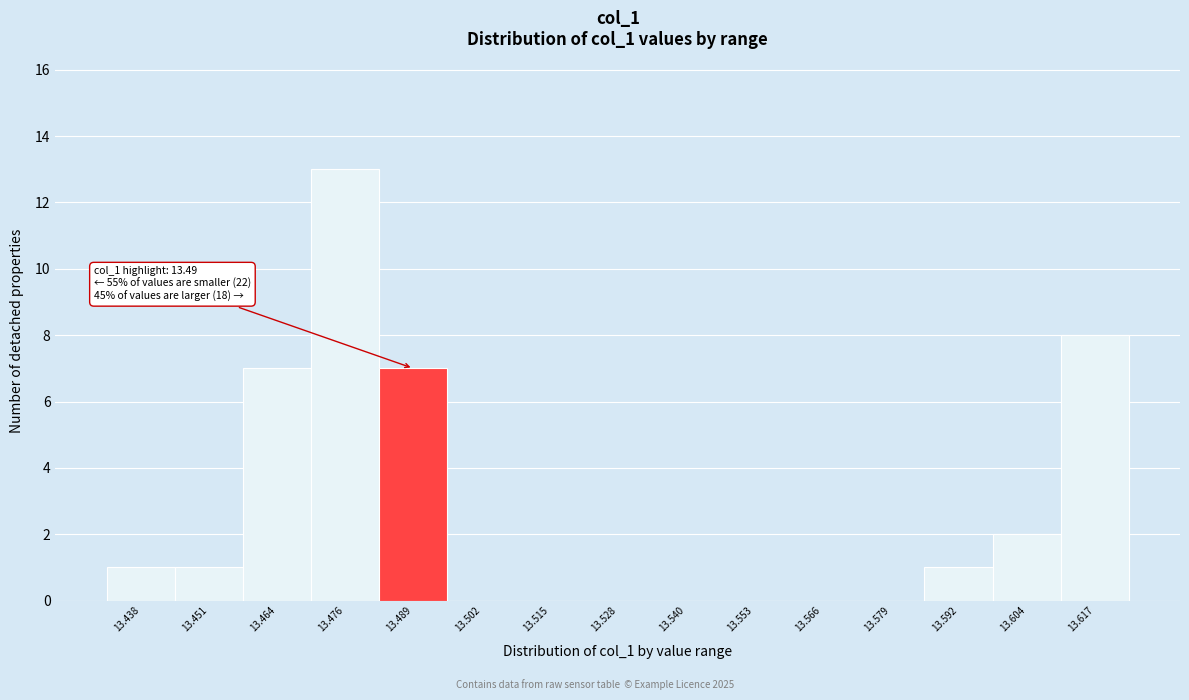

Reading right to left, transcribe all the data shown in this chart.

13.617=8	13.604=2	13.592=1	13.579=0	13.566=0	13.553=0	13.540=0	13.528=0	13.515=0	13.502=0	13.489=7	13.476=13	13.464=7	13.451=1	13.438=1